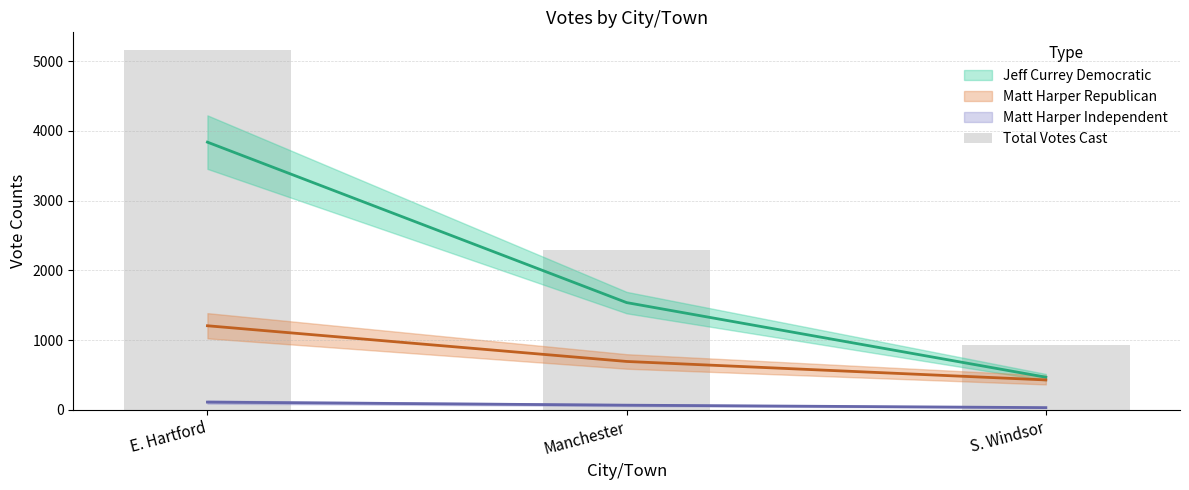

Where does the data first go above 2299?

E. Hartford